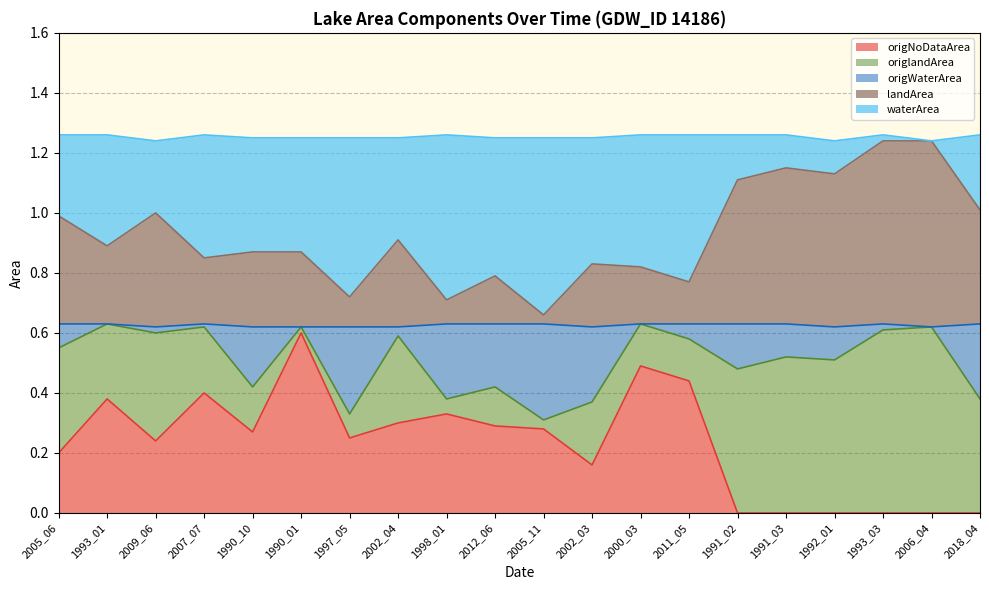

Which series has the largest total across all categories?

waterArea